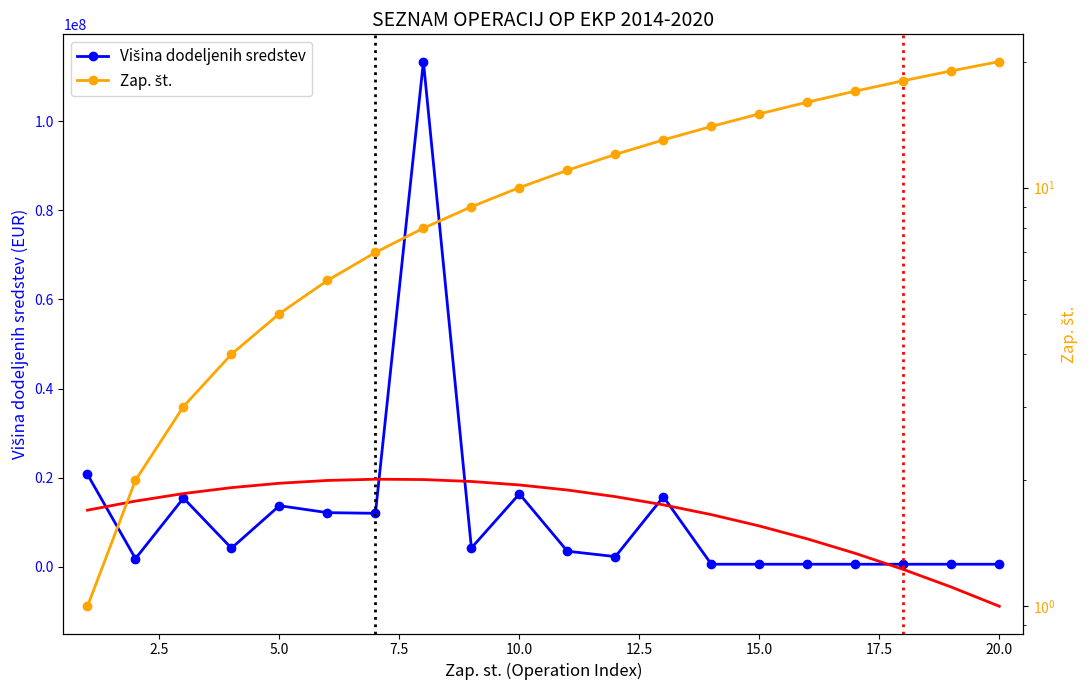

Which series has the largest range (max minus min)?

Višina dodeljenih sredstev